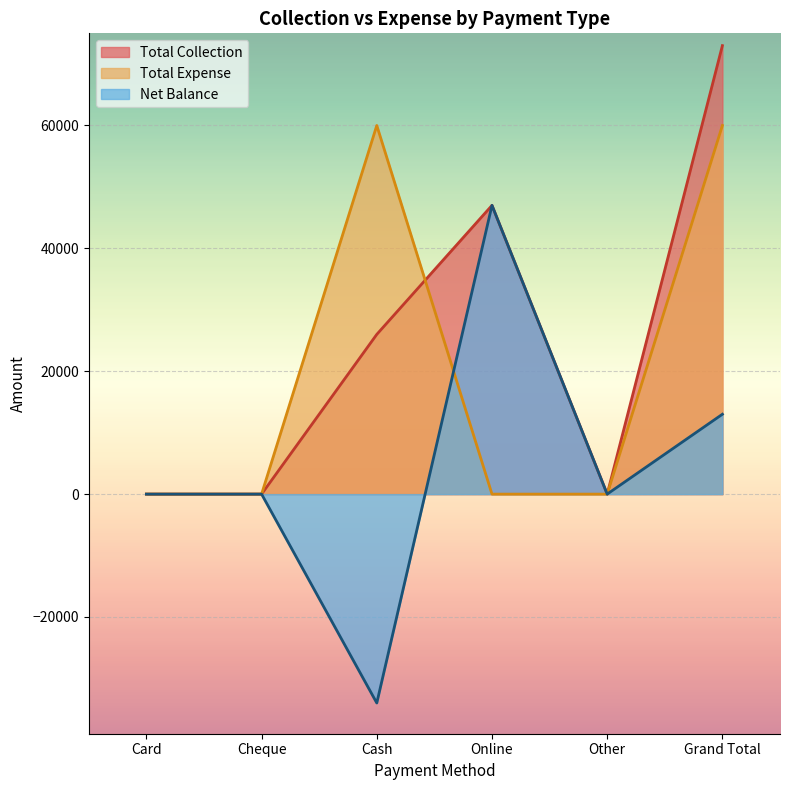

Between Grand Total and Other, which is larger?

Grand Total